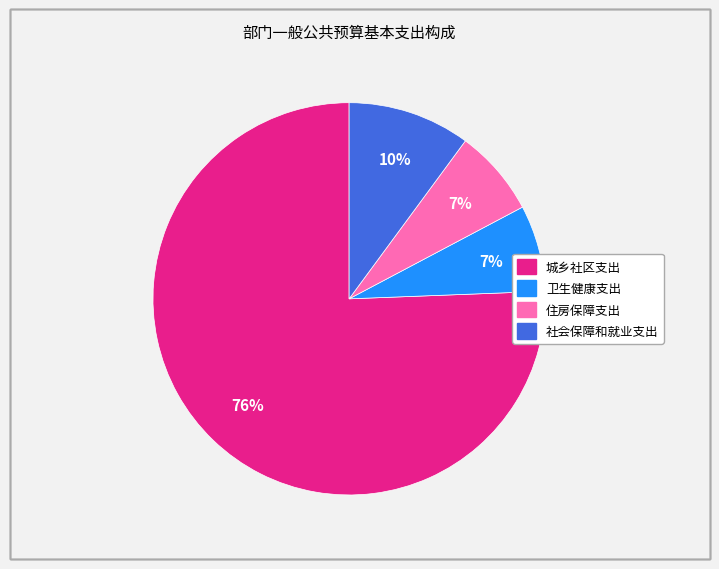

How many slices are in this pie chart?

4